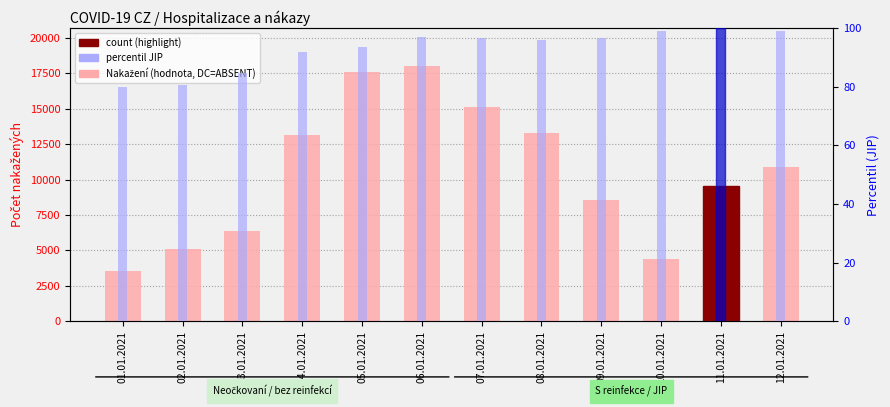

What is the sum of all Hospitalizovaní na JIP (percentil) values?

1114.4